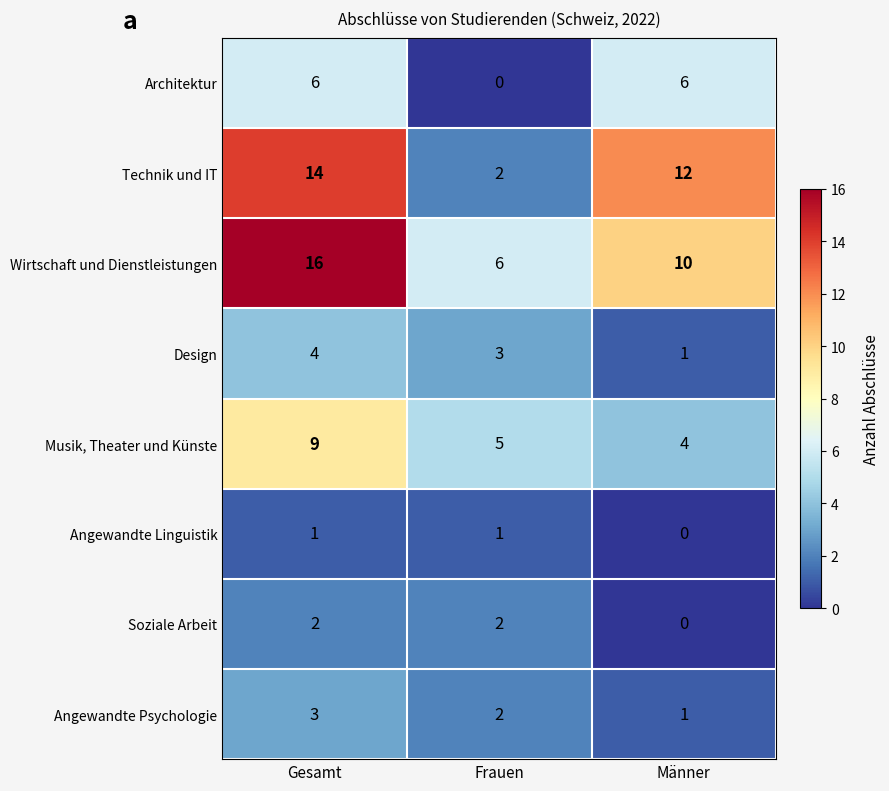

What is the sum of the Architektur values at Gesamt and Frauen?

6